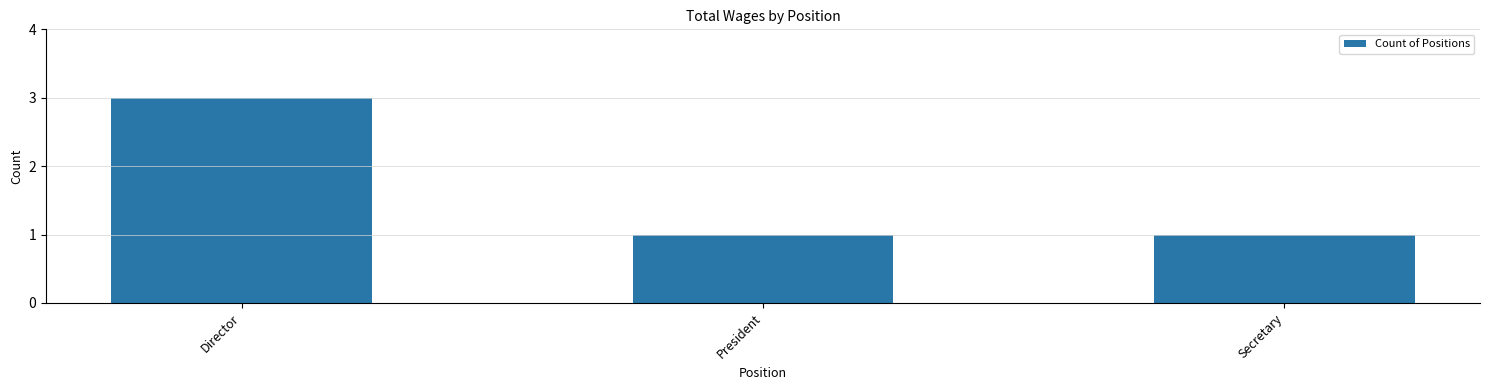

What is the difference between the maximum and minimum values?

2